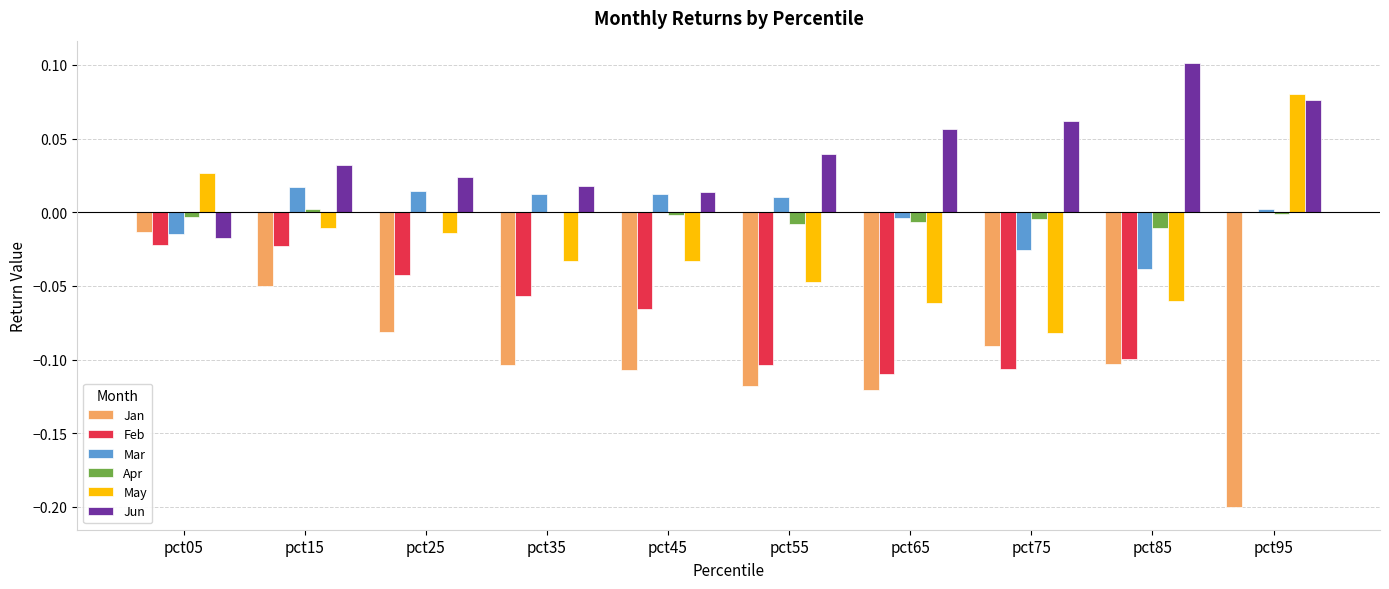

The Jun series shows 0.0 at pct75. True or false?

False